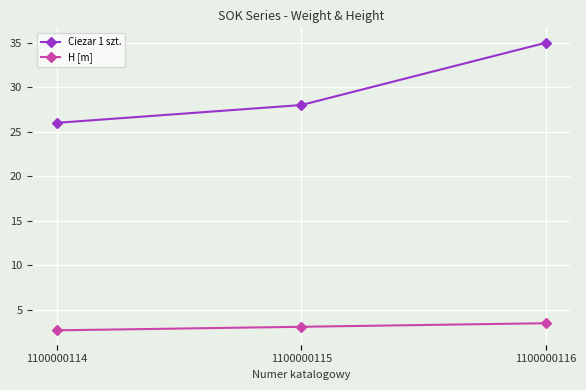

How many lines are shown in the chart?

2